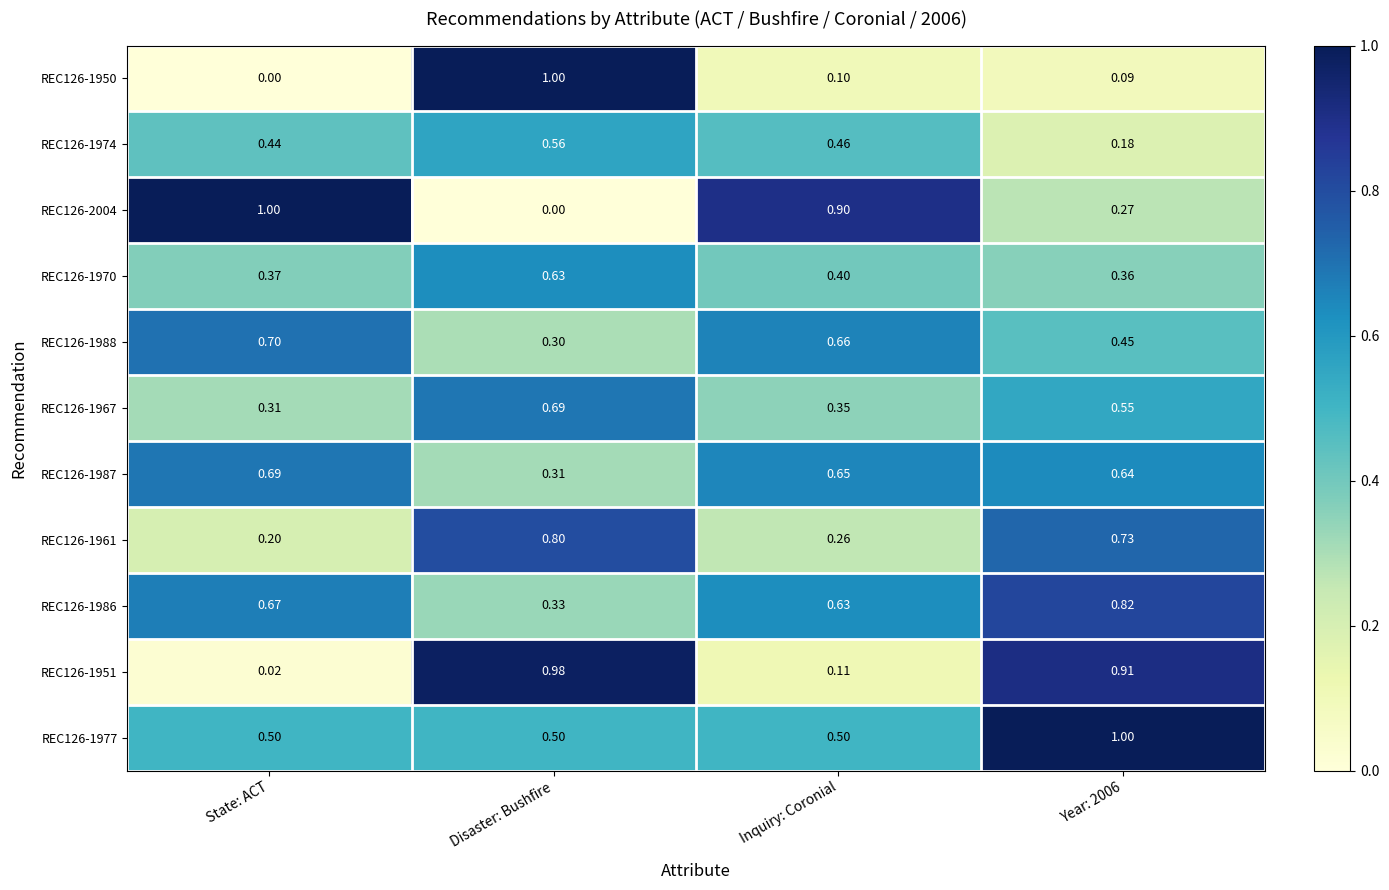

Where is REC126-1988 nearest to the value 0?

Disaster: Bushfire